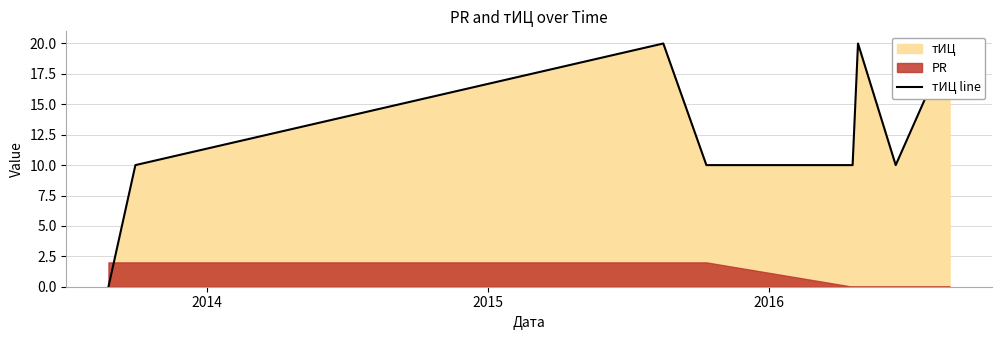

How many values are between 10 and 20?

7